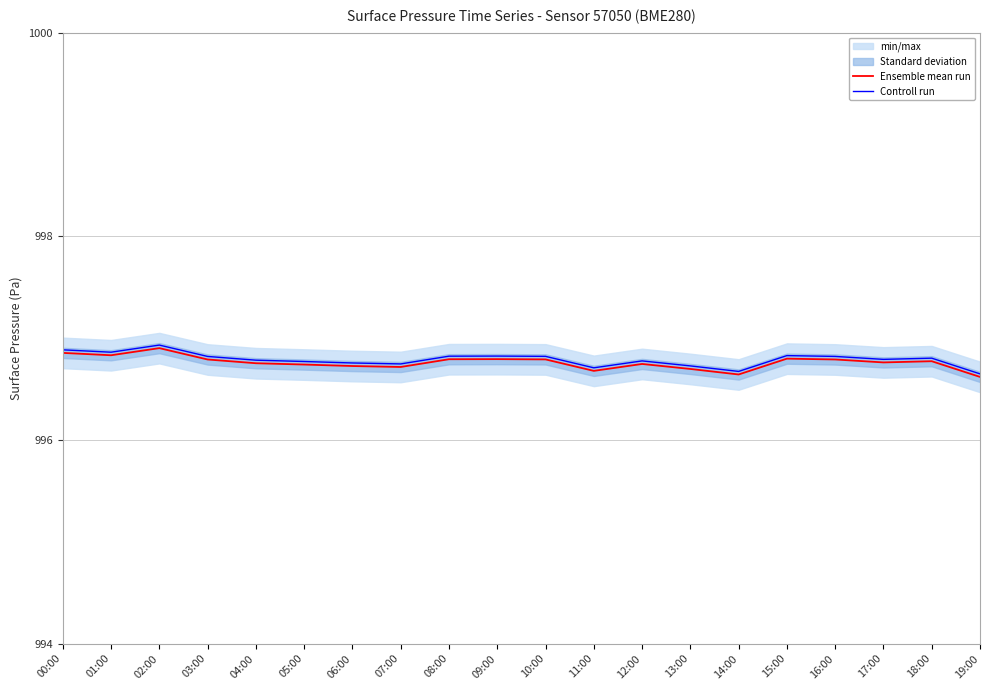

How many lines are shown in the chart?

2